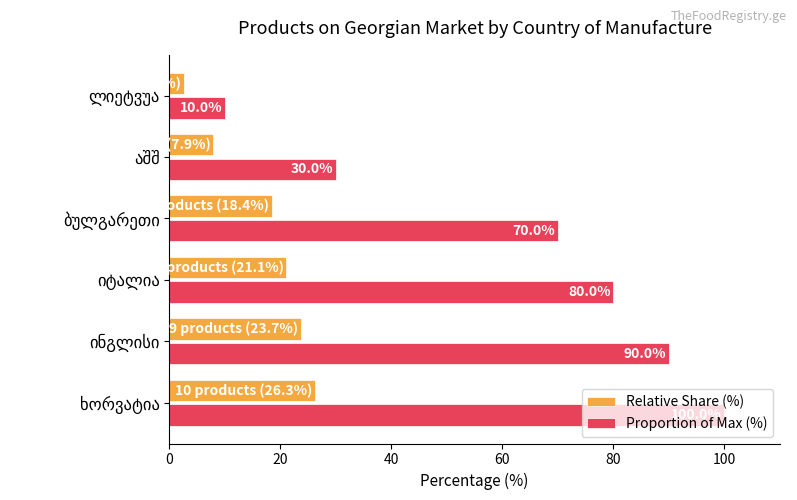

What is the difference between the maximum and minimum values in the Relative Share (%) series?

23.7